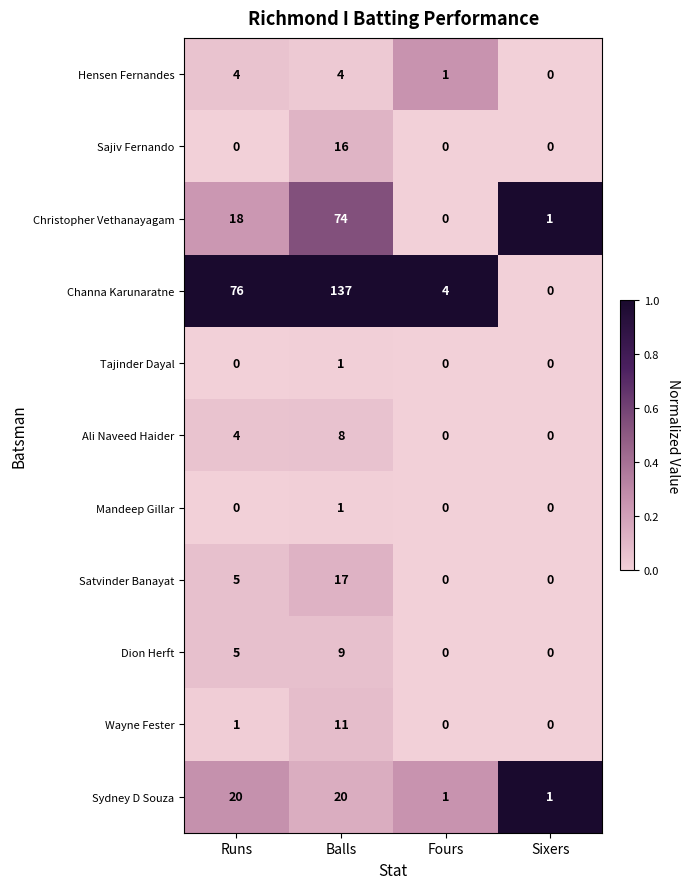

Rank the categories by Christopher Vethanayagam value from lowest to highest.

Fours, Sixers, Runs, Balls